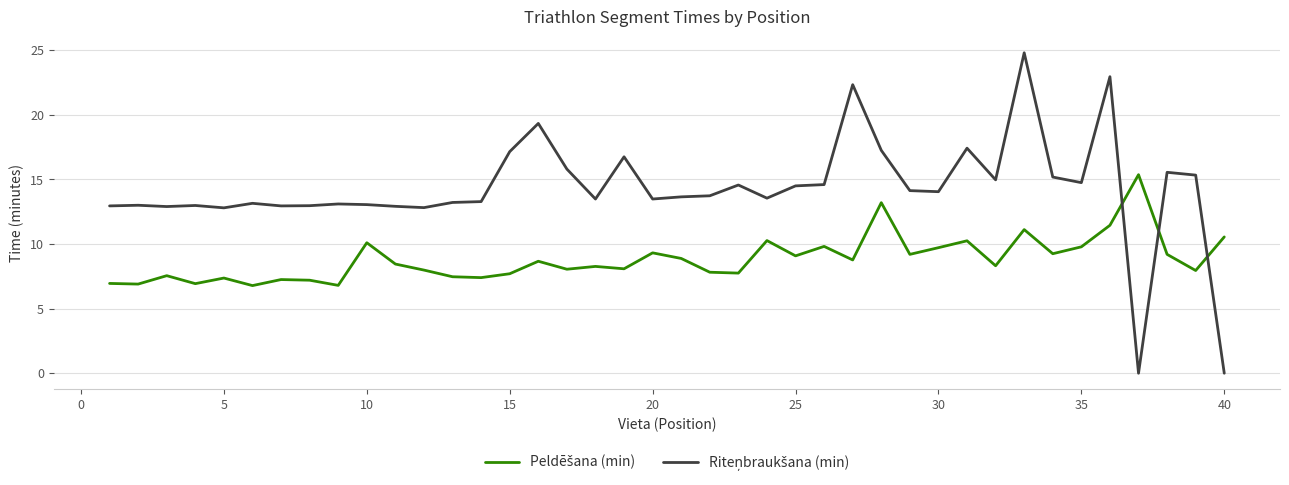

Is this an area chart (filled region under the line)?

No